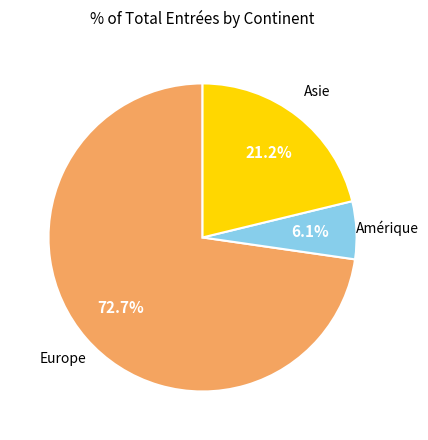

To the nearest percent, what is the average slice percentage?

33%